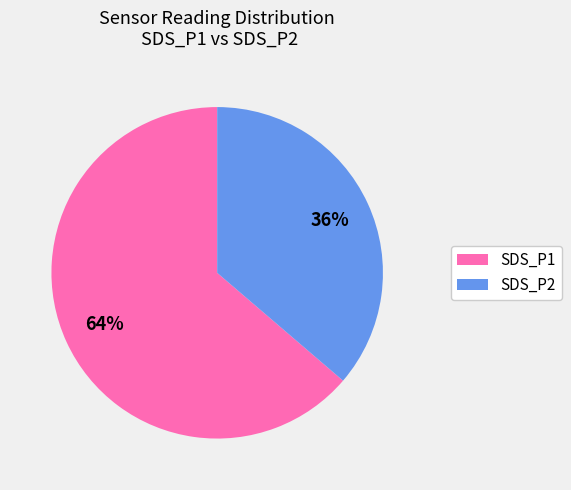

Do SDS_P1 and SDS_P2 together represent more than half of the pie?

Yes